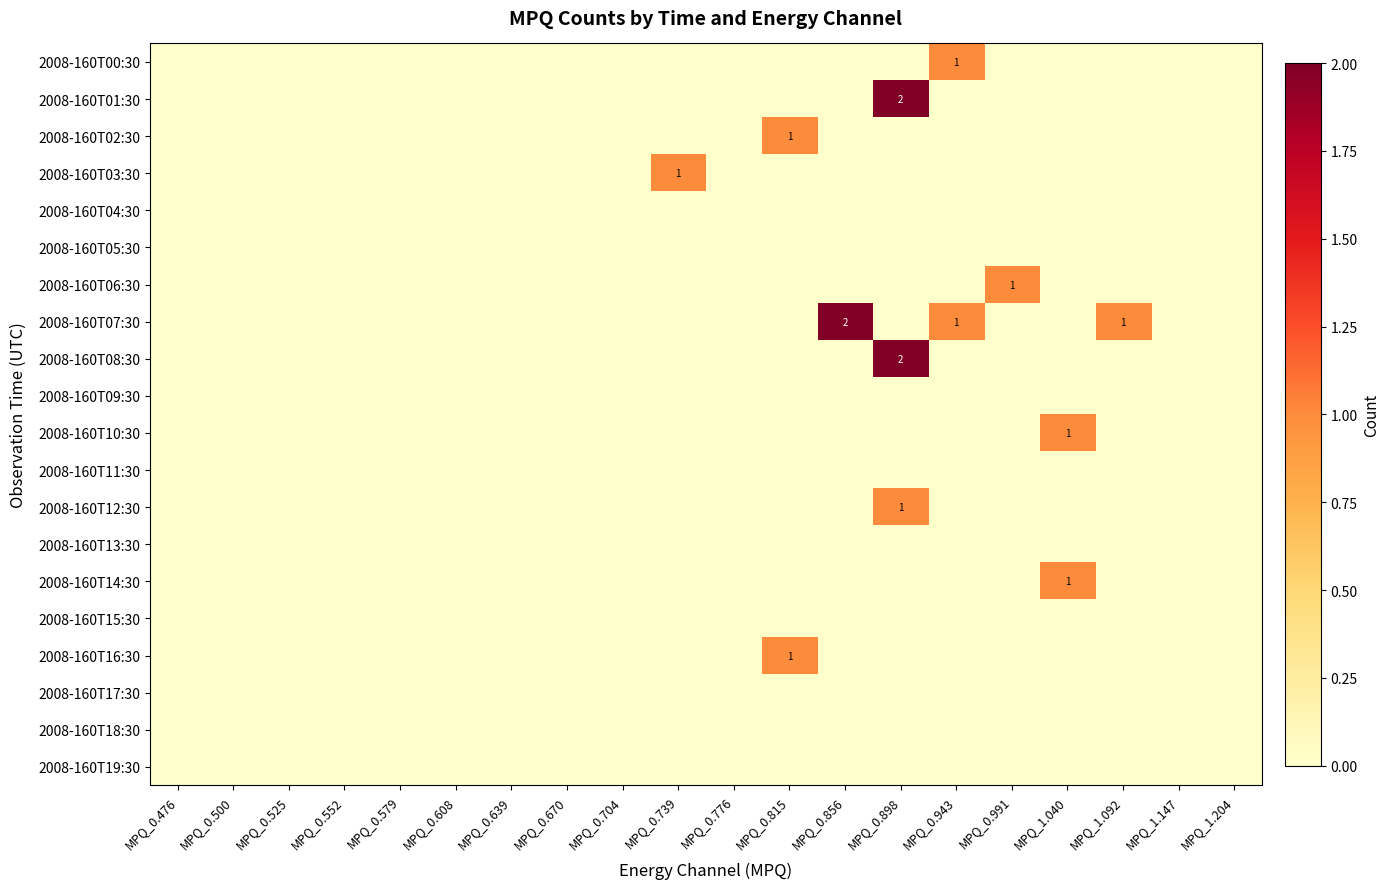

How many values in 2008-160T01:30 are above zero?

1